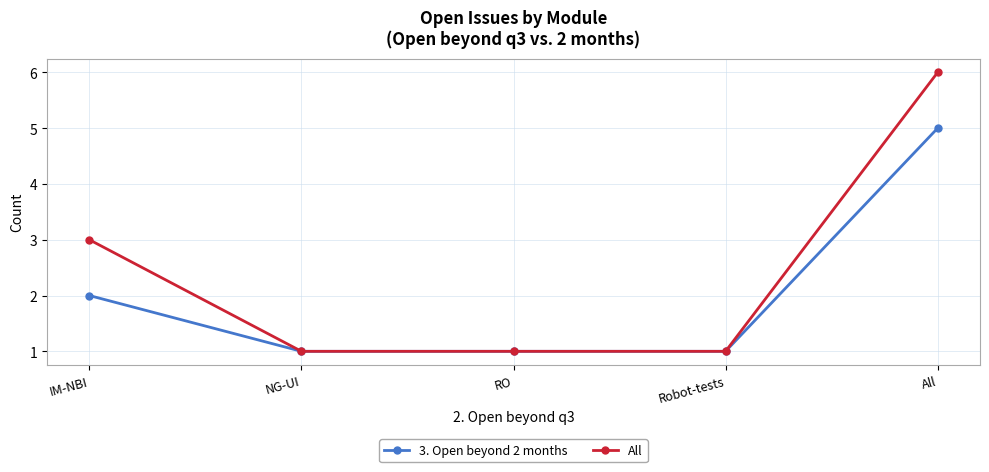

Which series has the widest spread of values?

All